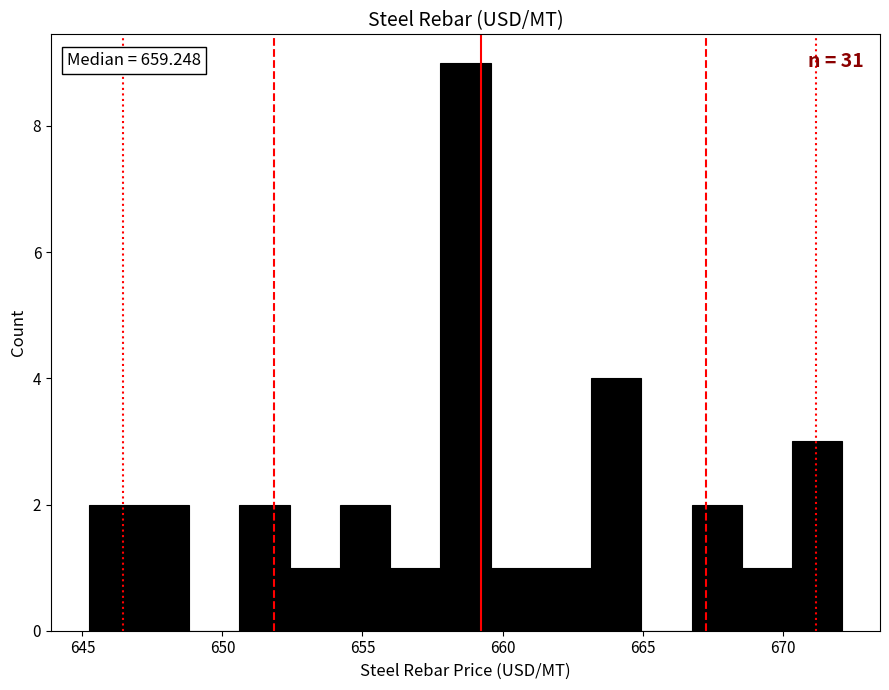

Around what value on the x-axis is the tallest bar? Give the approximate position of its centre, as read against the axis.

658.5